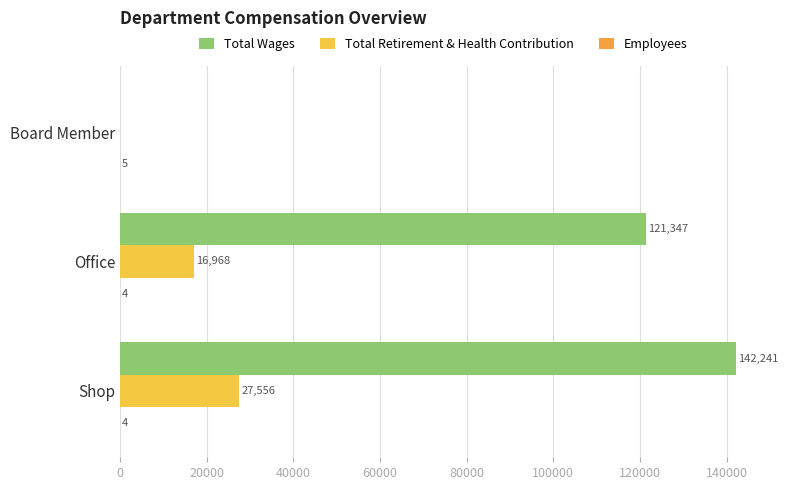

Count the Total Retirement & Health Contribution values in the range 0 to 27556.

3